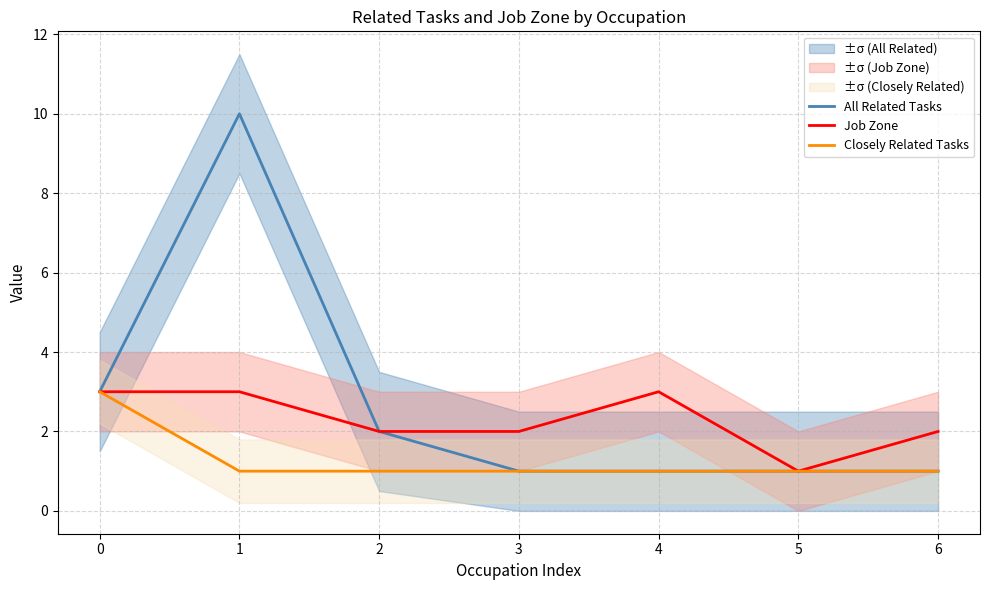

In All Related Tasks, how many points are higher than both neighbors (excluding endpoints)?

1